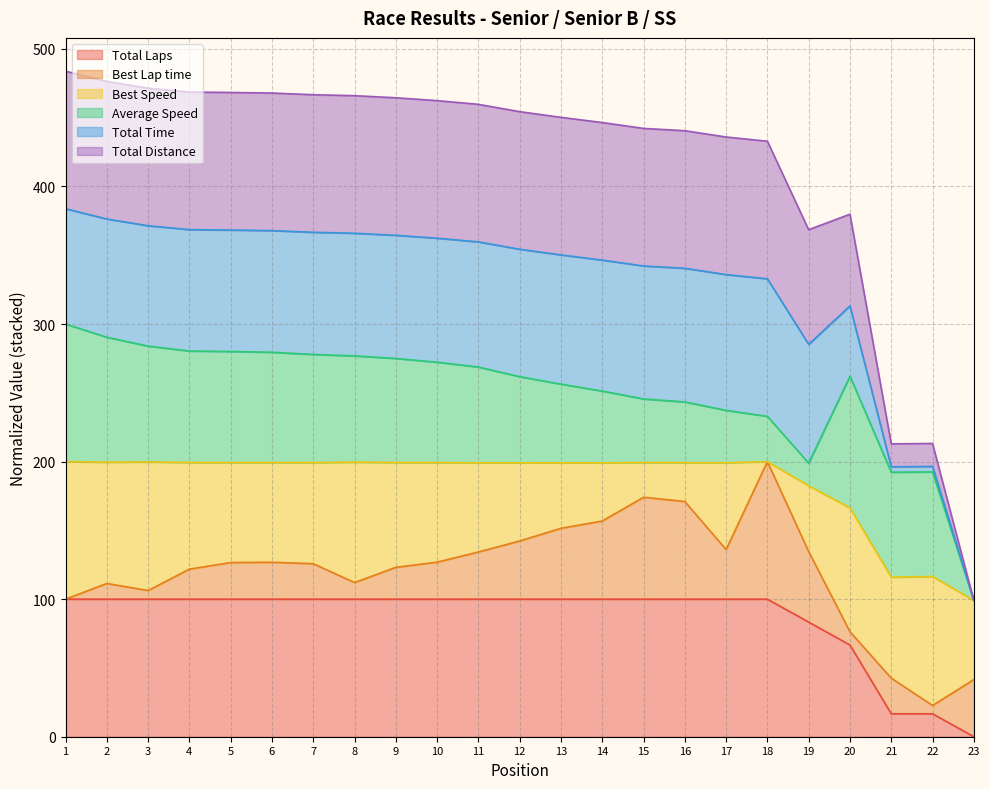

Does the chart display data point markers on the line(s)?

No